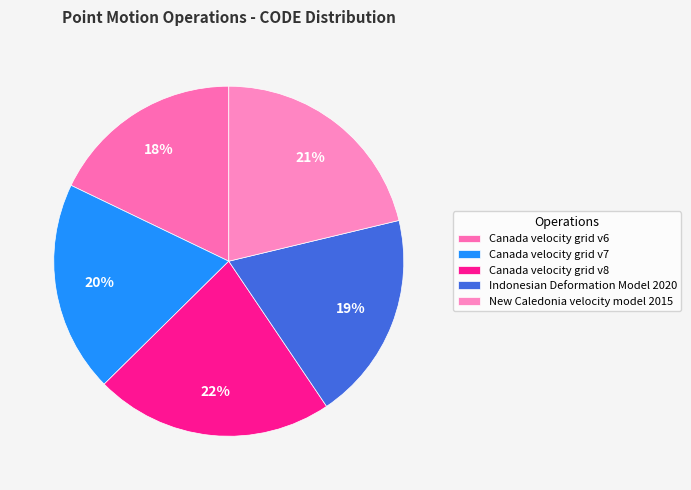

To the nearest percent, what is the average slice percentage?

20%